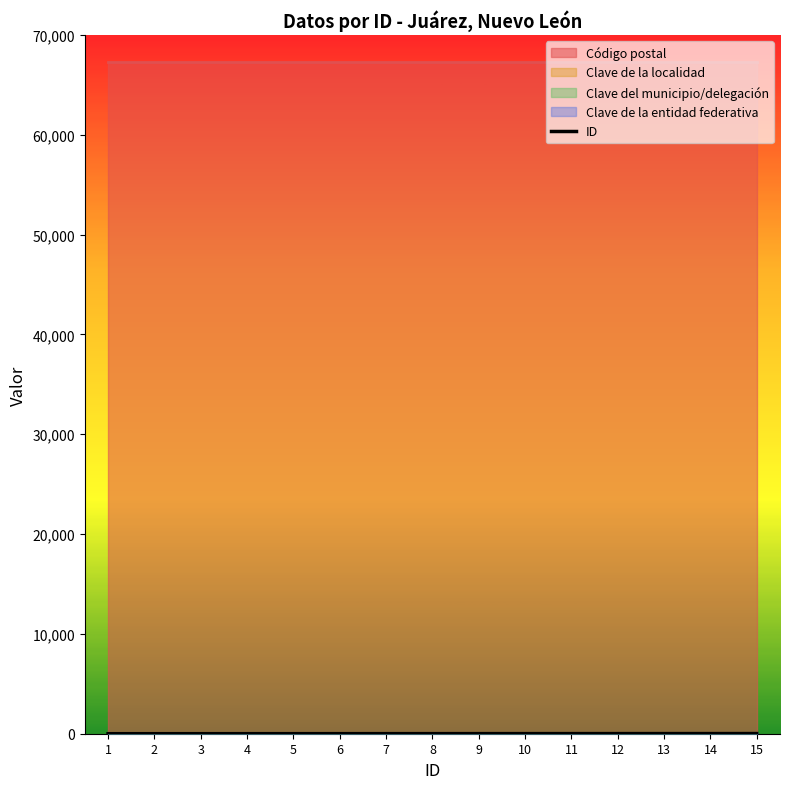

What is the change in value from 3 to 4?

+1